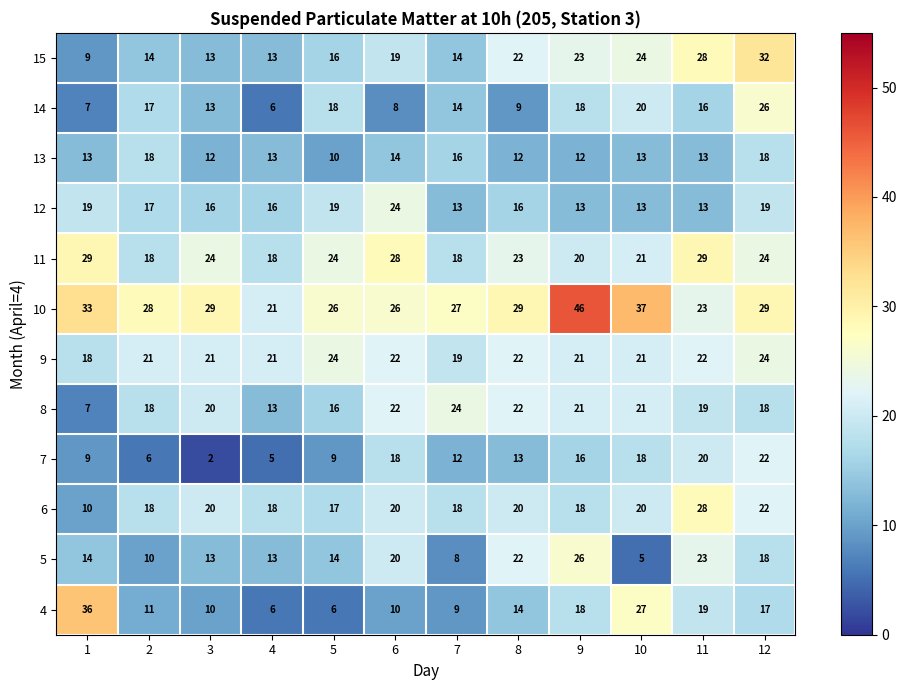

What is the maximum value for 14?

26